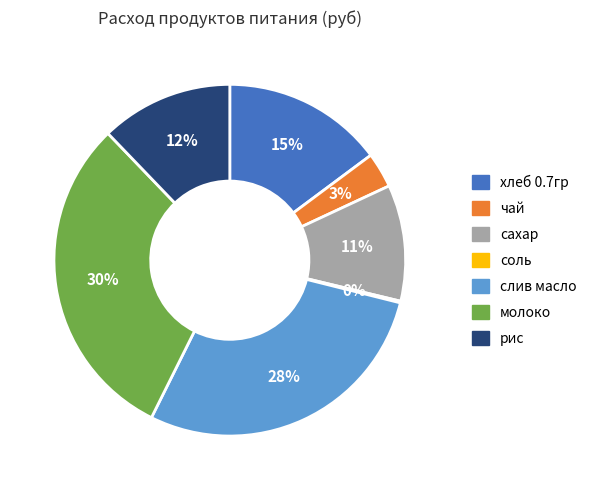

Is it true that молоко is 36% of the pie?

False